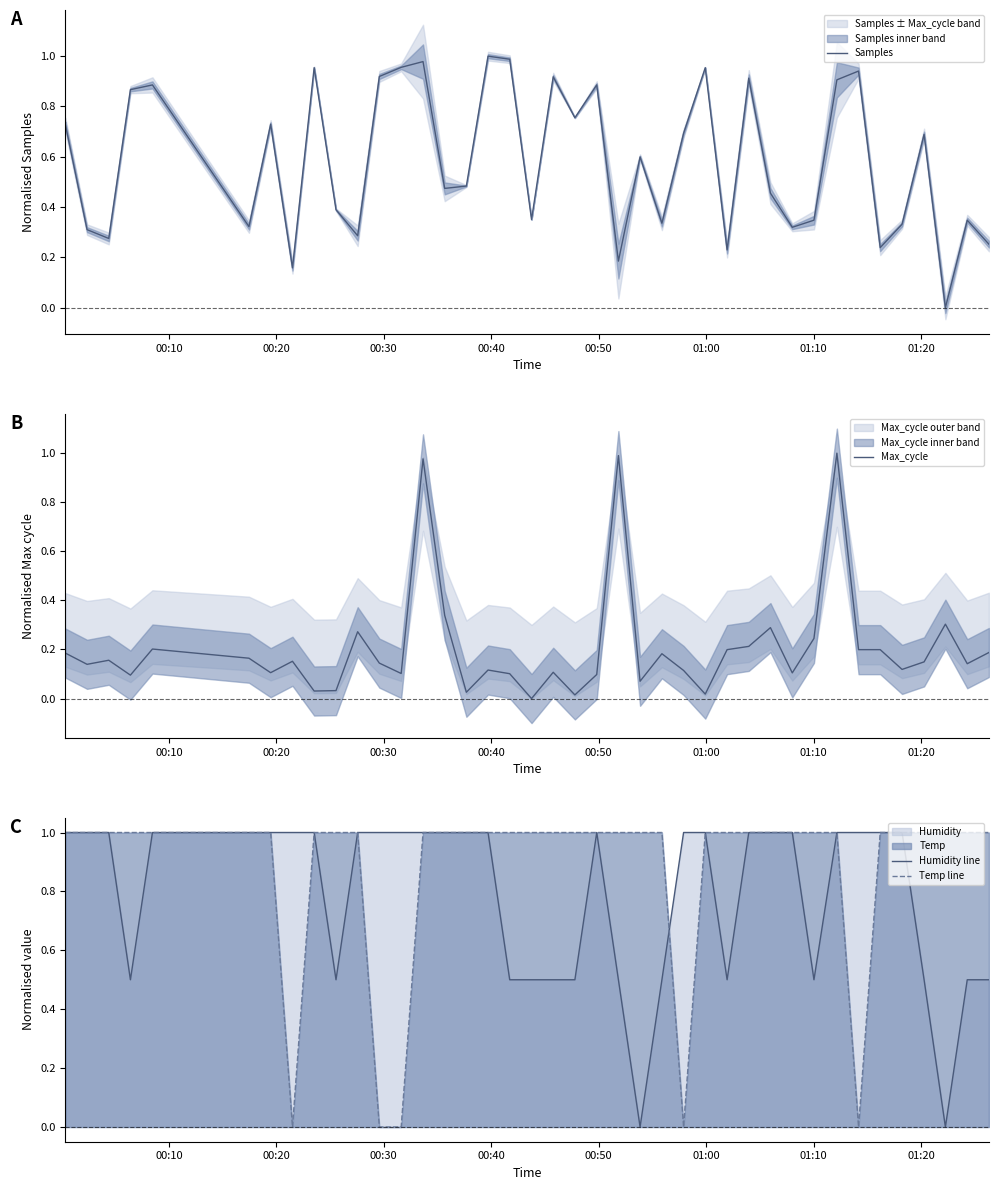

In Humidity line, how many points are higher than both neighbors (excluding endpoints)?

1